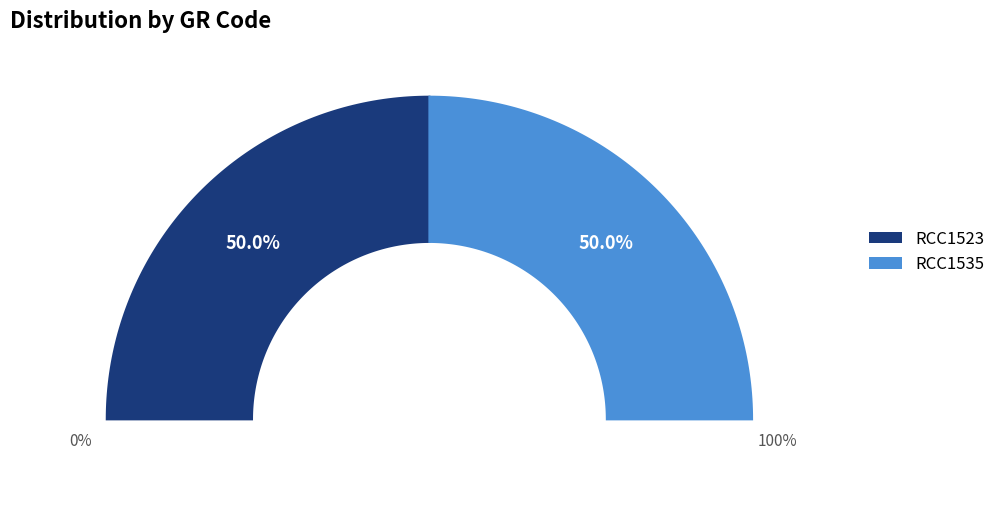

What percentage is the RCC1535 slice, to the nearest percent?

50%